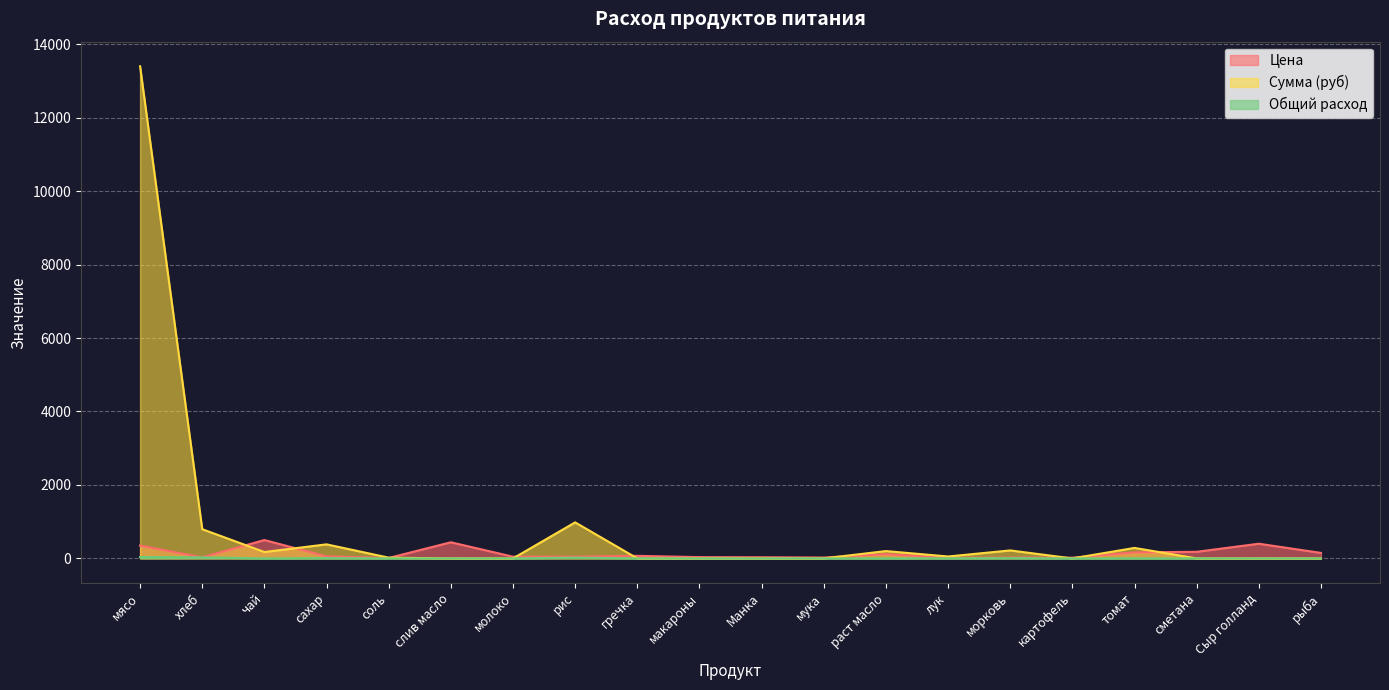

The value of Сумма (руб) at рис is 1526.0. True or false?

False